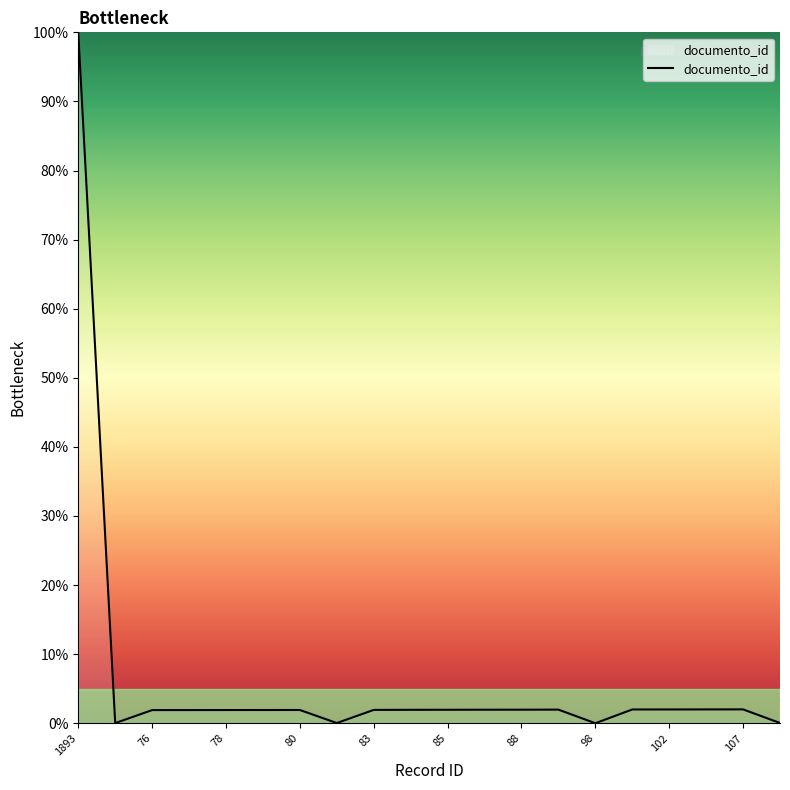

What is the difference between the maximum and minimum values?

100.0